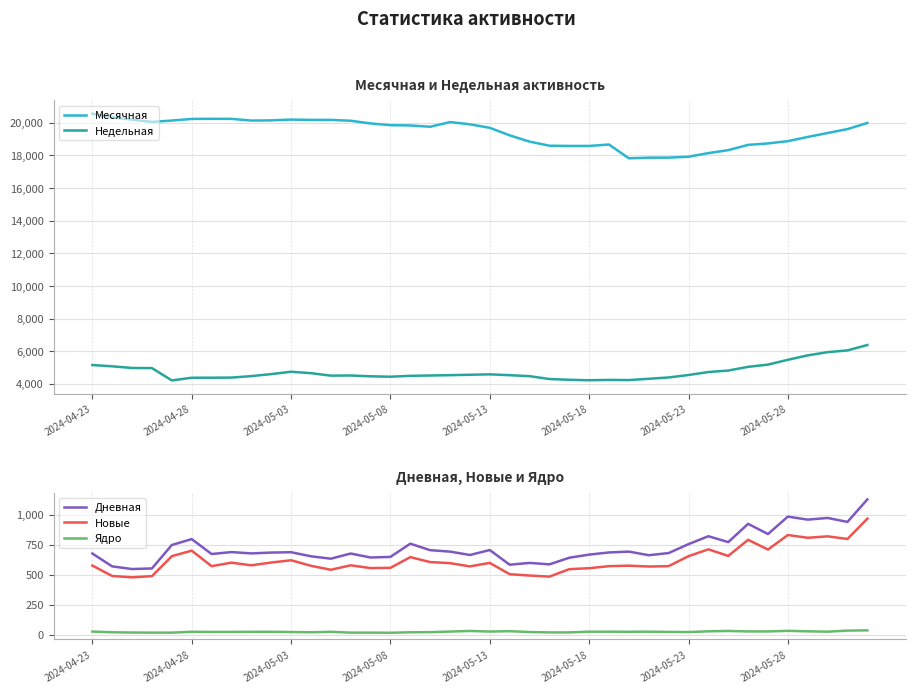

List the series in order of their peak value, highest first.

Месячная, Недельная, Дневная, Новые, Ядро